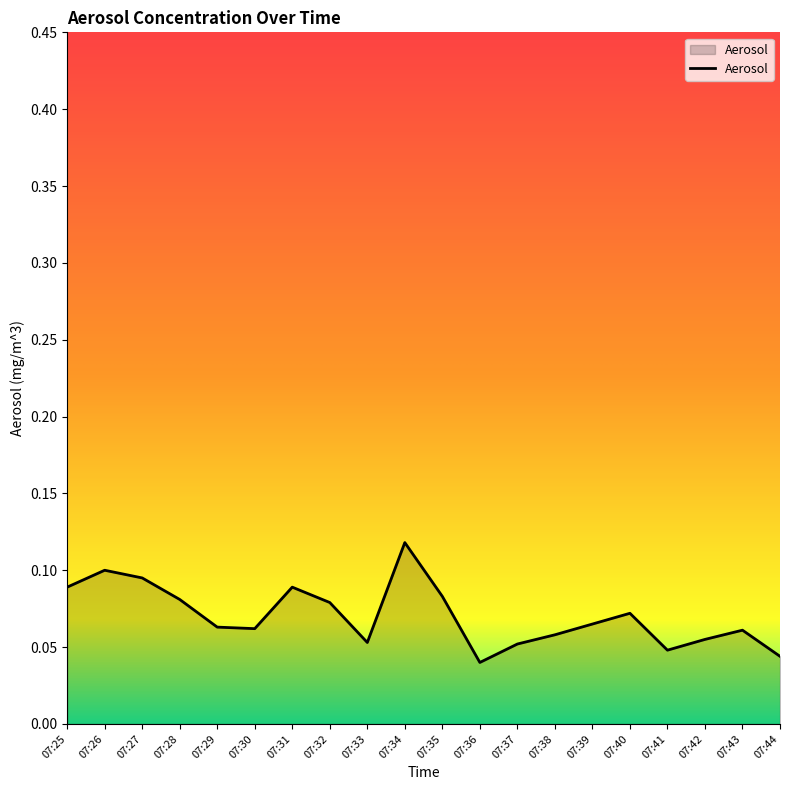

At which category does the chart reach its minimum across all series?

07:36